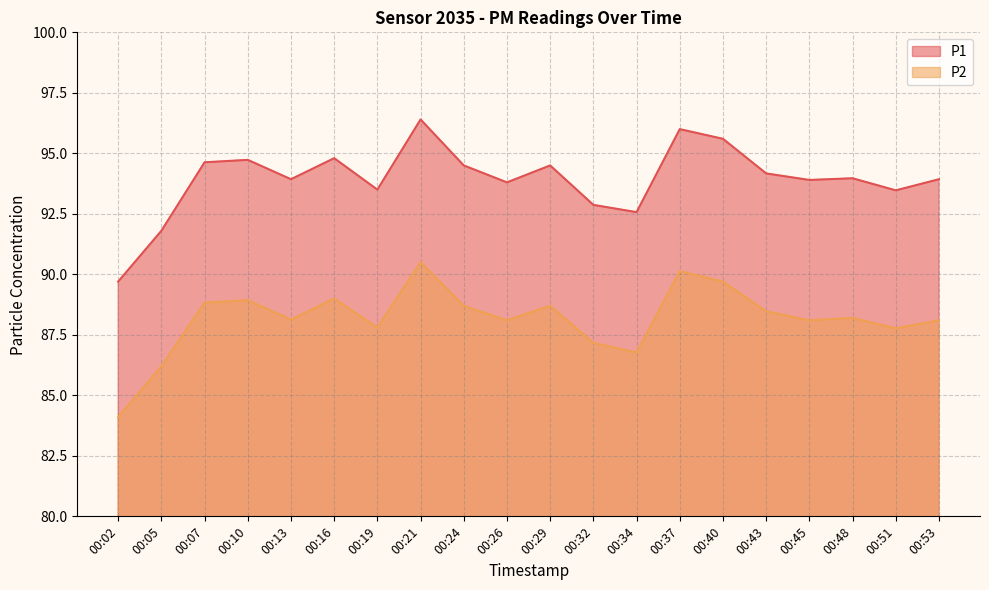

Rank the series at 00:29 from lowest to highest value.

P2, P1